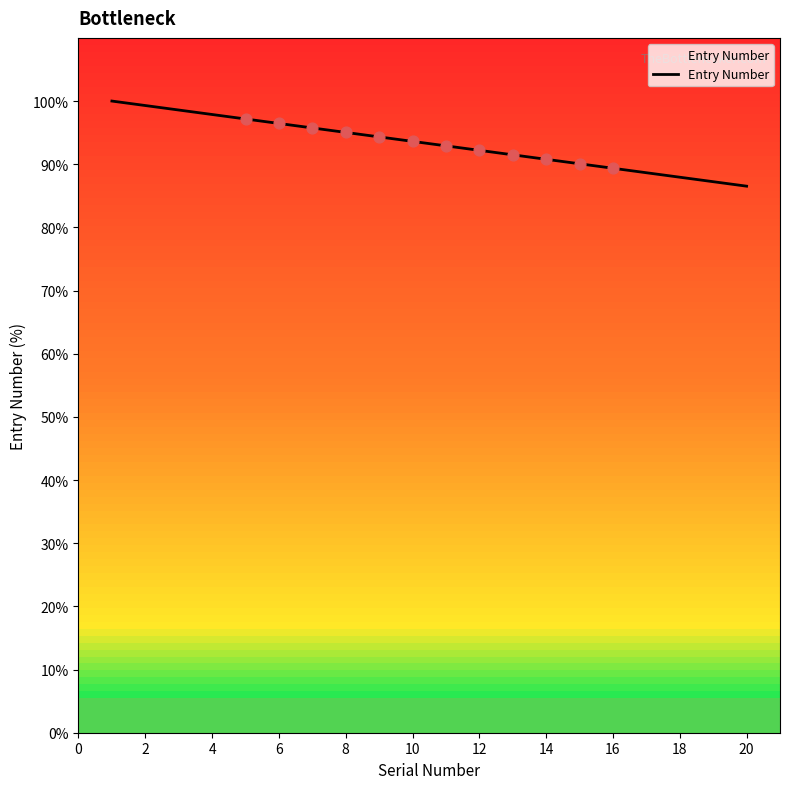

What is the smallest value displayed?

86.5